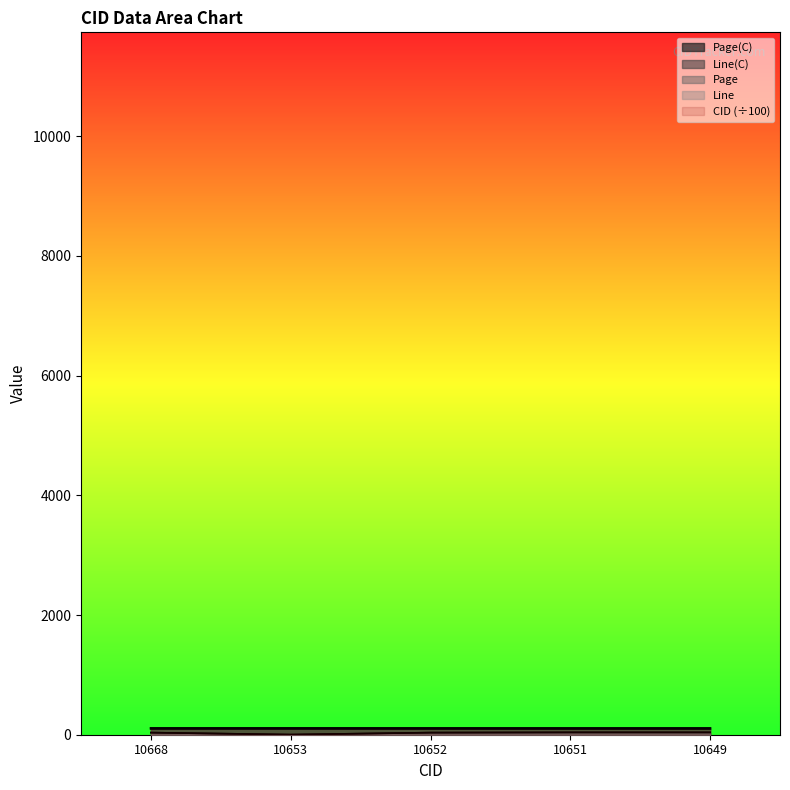

Is it true that Line equals 35.0 at 10652?

True